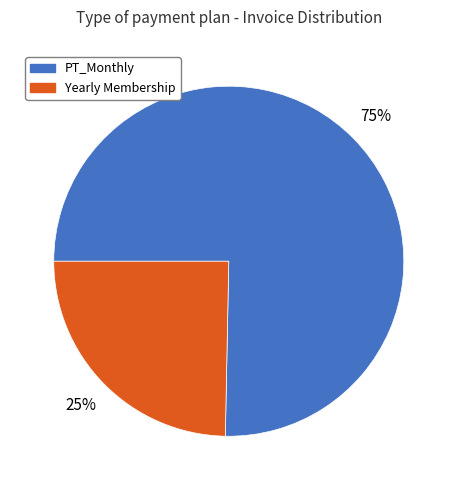

To the nearest percent, what is the average slice percentage?

50%